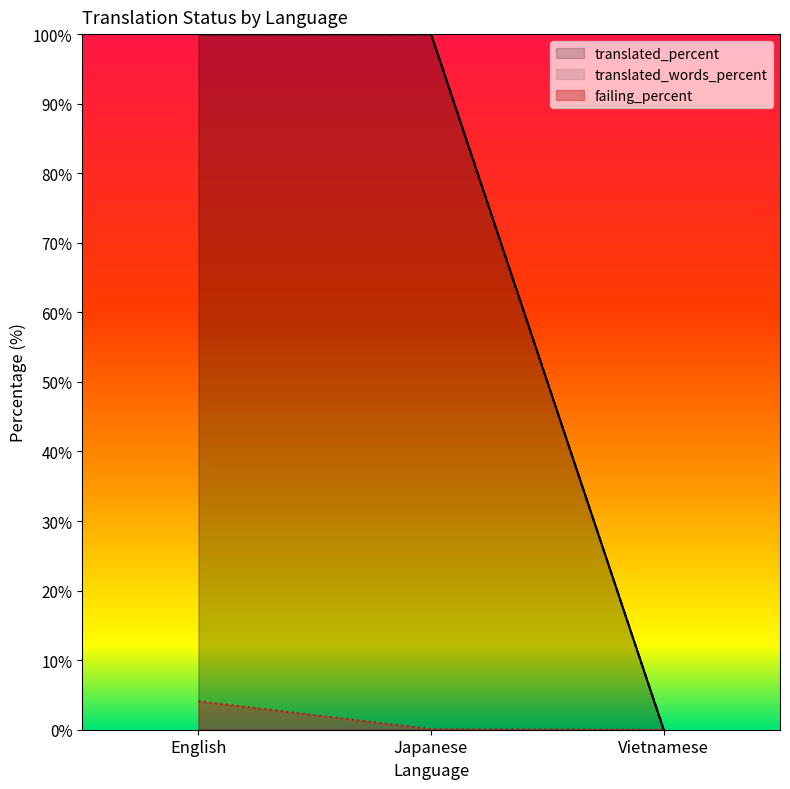

What are all the series names shown in the legend?

translated_percent, translated_words_percent, failing_percent